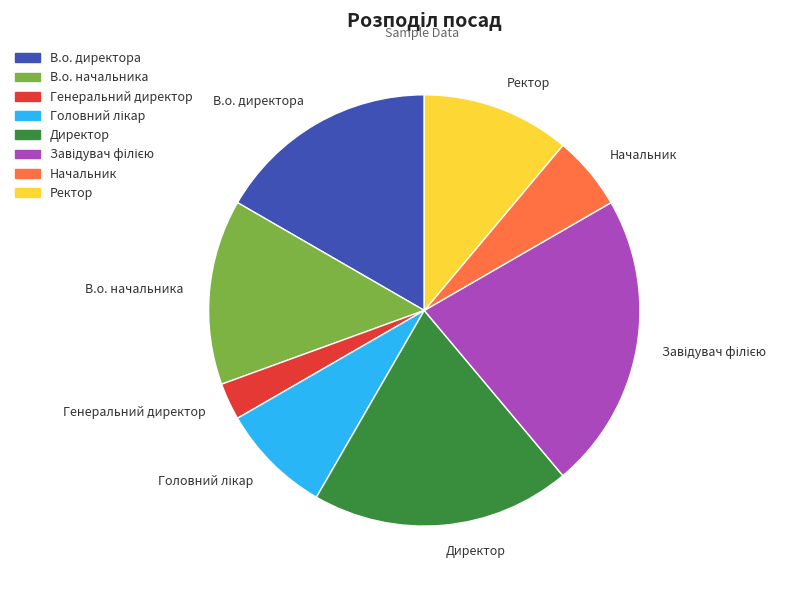

Do Генеральний директор and Начальник together represent more than half of the pie?

No